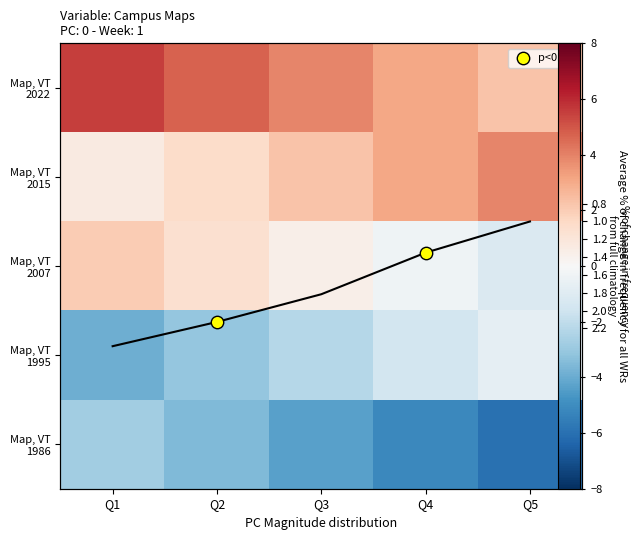

What is the minimum value shown in the chart?

-6.0